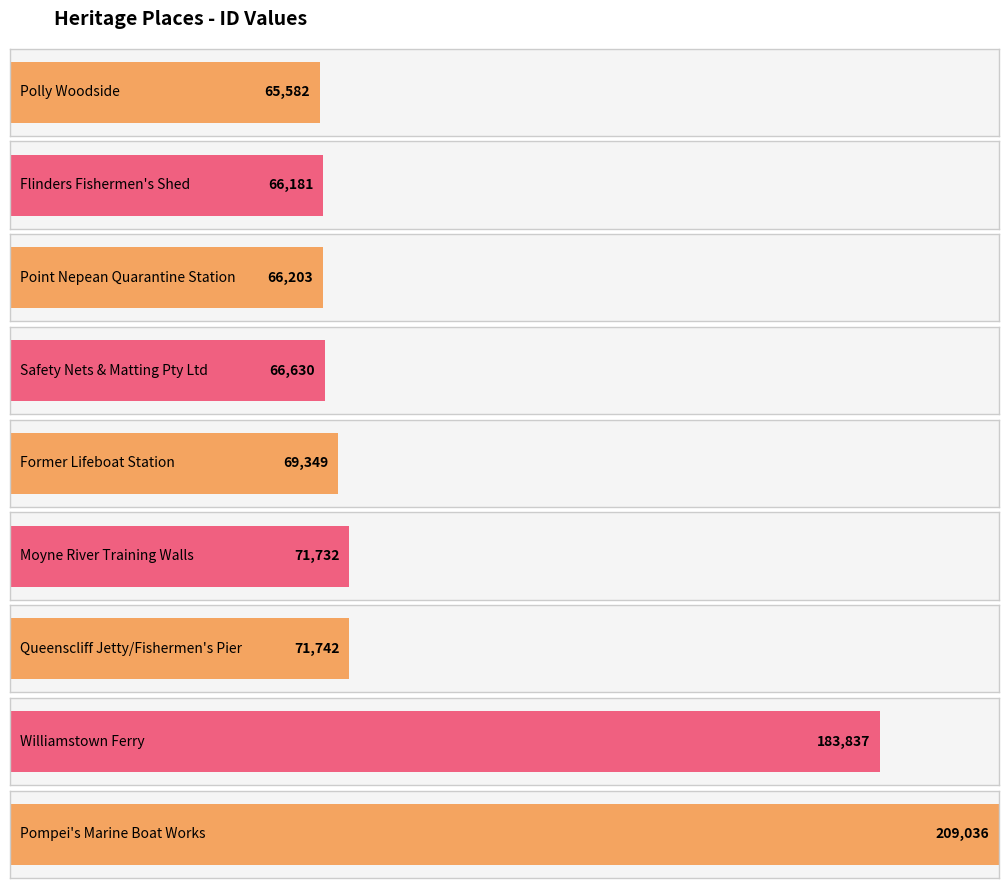

Is it true that the value at Williamstown Ferry is 183837?

True